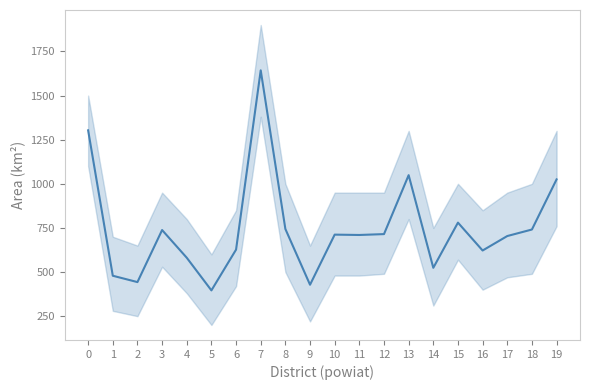

Is this an area chart (filled region under the line)?

No